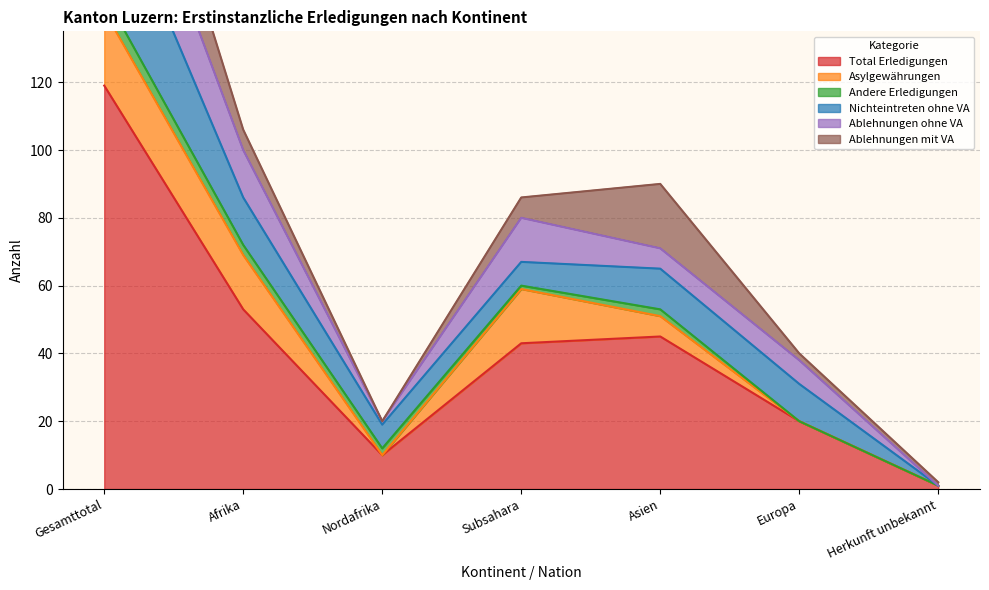

What is the label of the 6th point from the left?

Europa